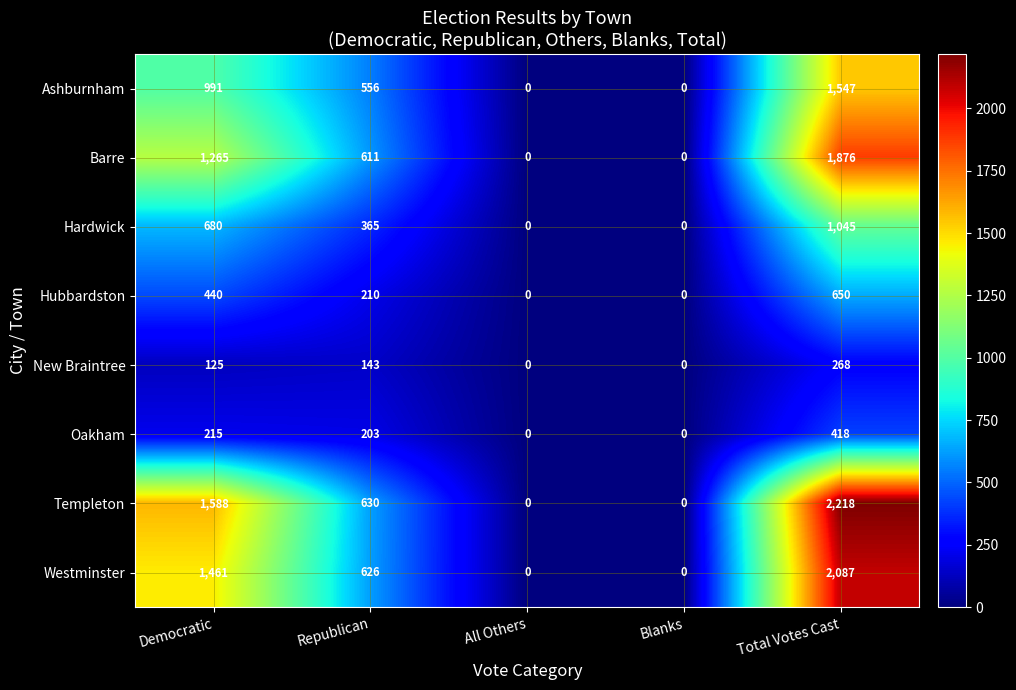

How many series are shown in this chart?

8